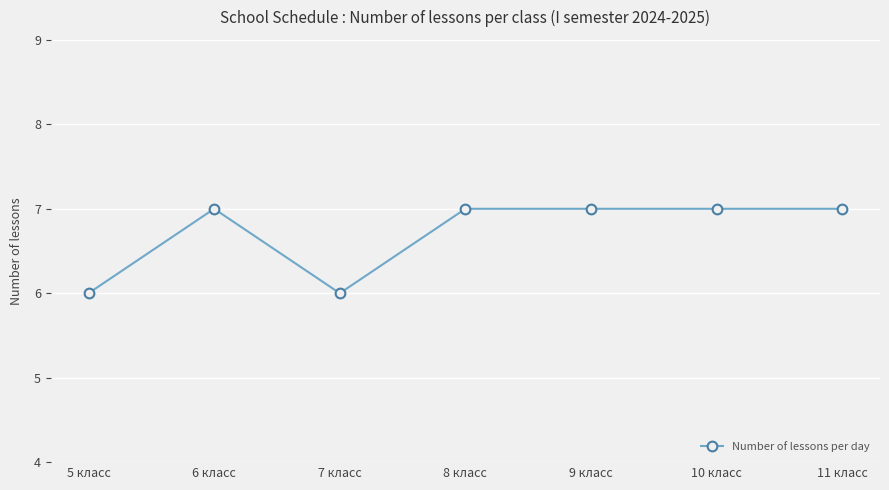

Between 5 класс and 11 класс, which is larger?

11 класс